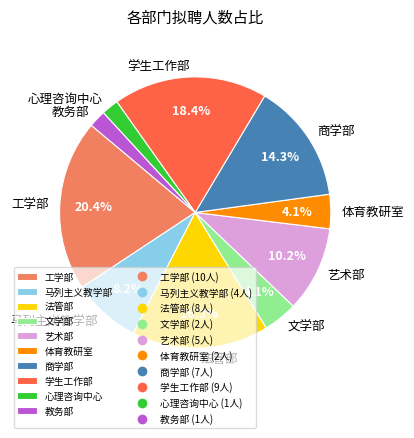

The 法管部 slice represents 16% of the pie. True or false?

True